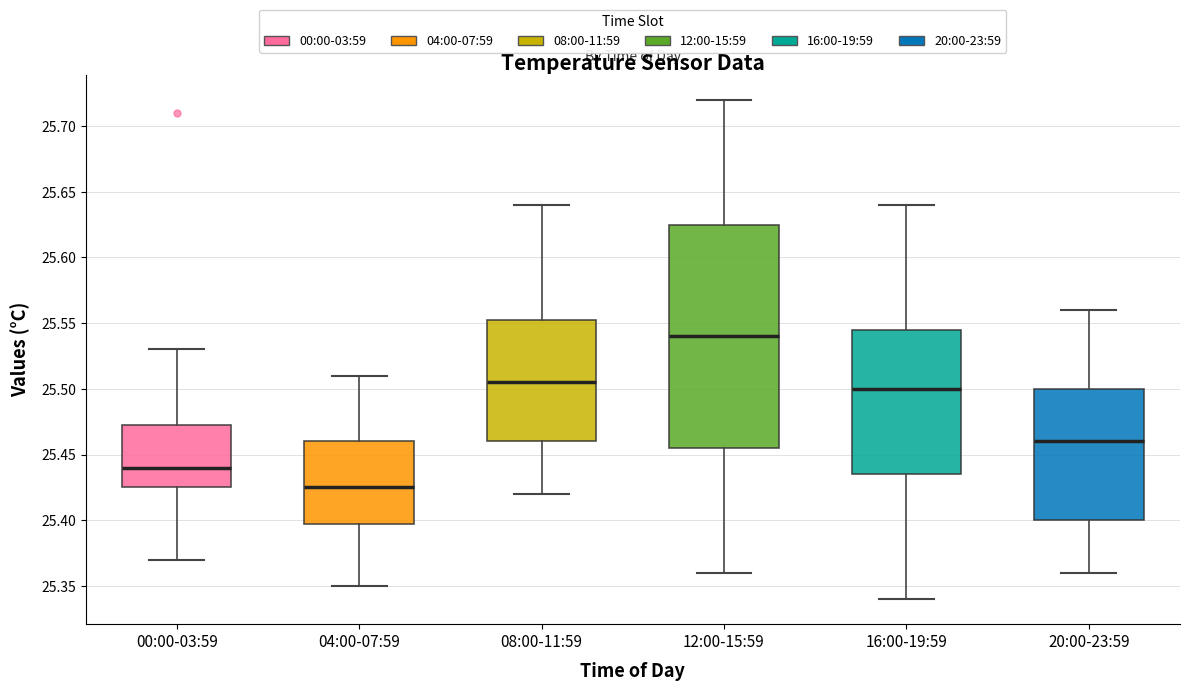

Where is the upper edge of the box for 04:00-07:59 on the y-axis? The values are not printed on the chart, so give them approximately, as read against the axis.

25.460